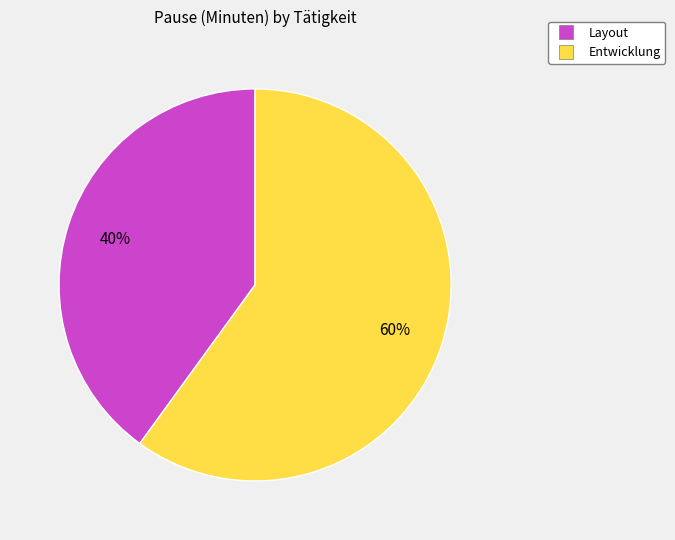

To the nearest percent, what portion does Entwicklung represent?

60%